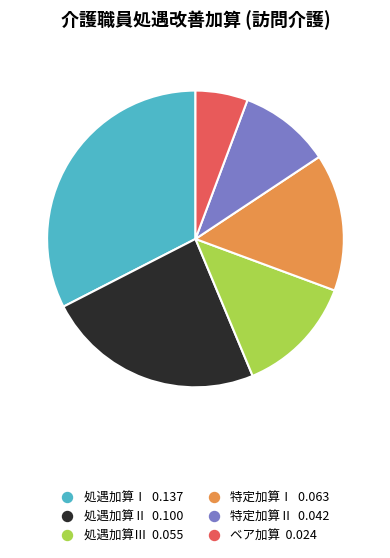

How many segments does this pie chart have?

6